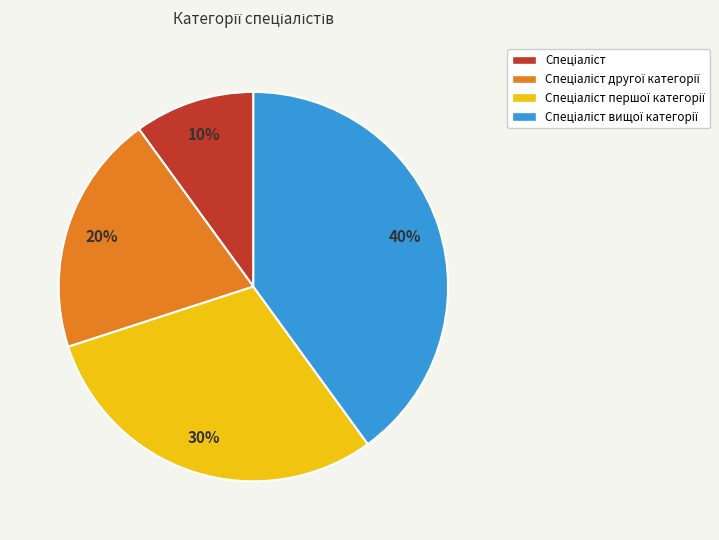

Is there any slice that represents more than half of the pie?

No